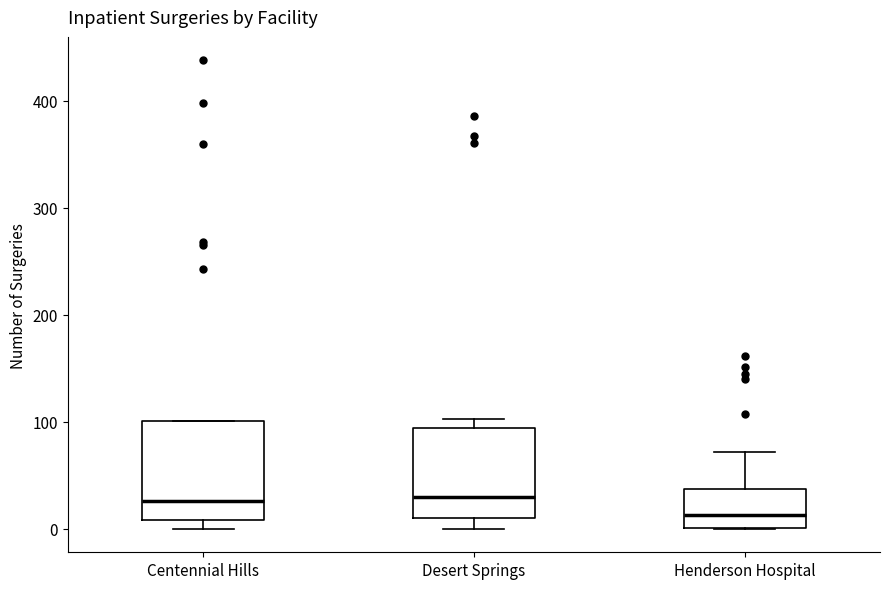

Where is the upper edge of the box for Desert Springs on the y-axis? The values are not printed on the chart, so give them approximately, as read against the axis.

90